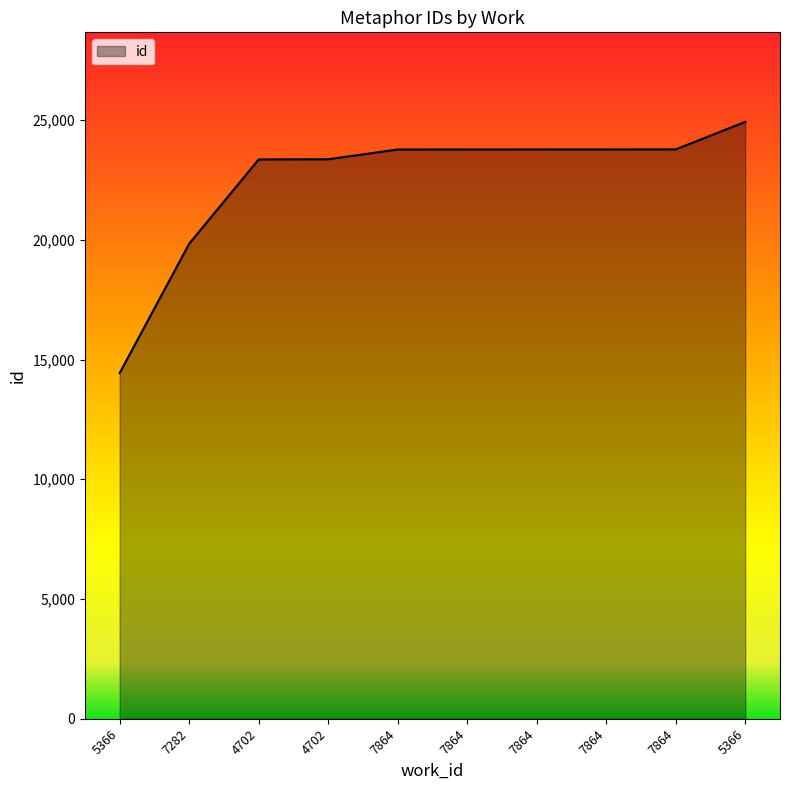

Does the chart have visible grid lines?

No